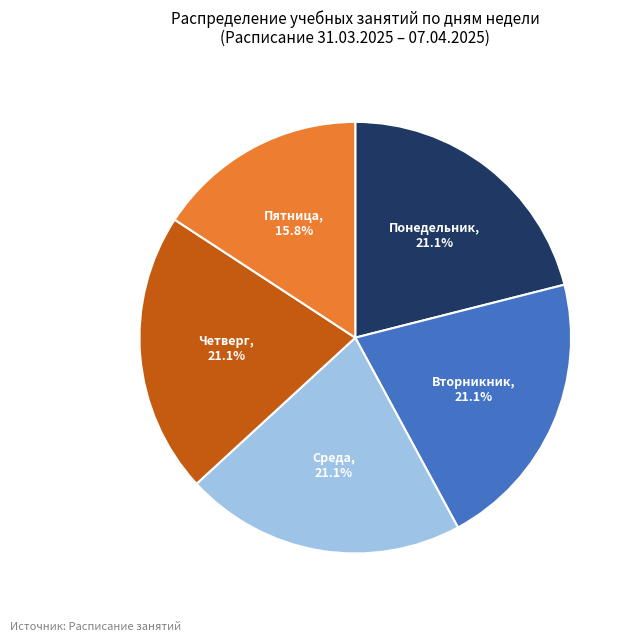

To the nearest percent, what is the average slice percentage?

20%